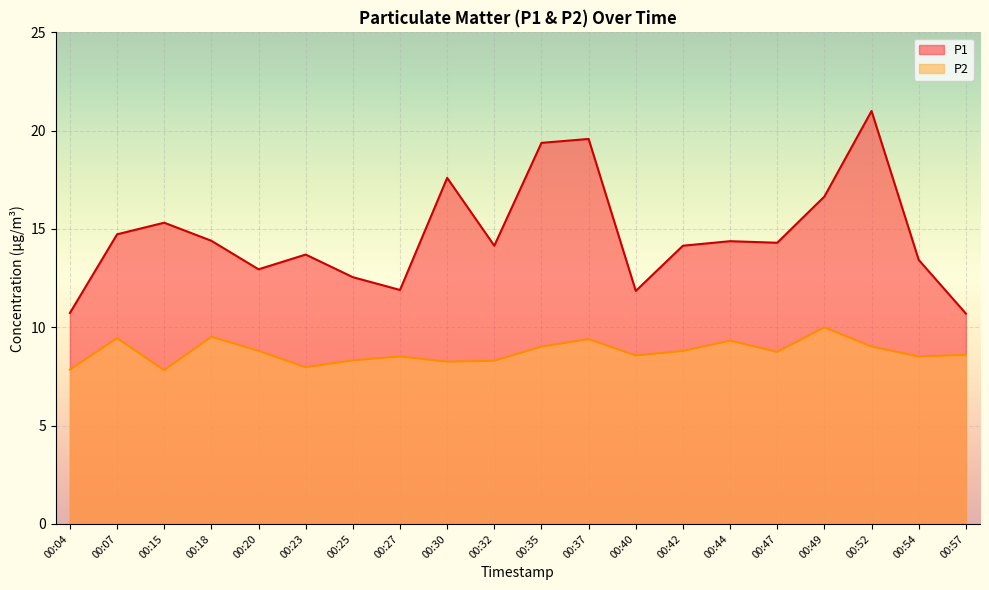

At which category is the sum across all series the highest?

00:52